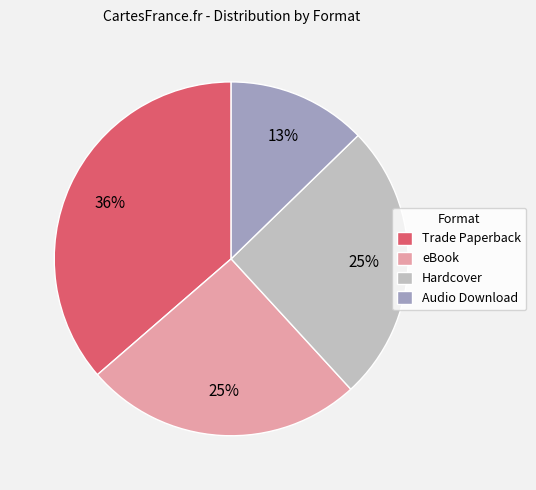

True or false: eBook accounts for 25% of the total.

True